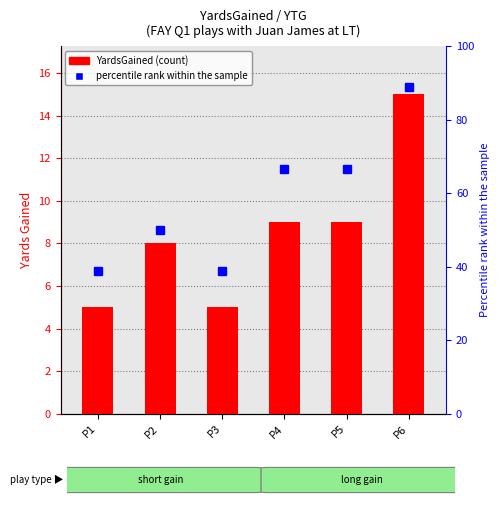

Rank the series by their average value, from highest to lowest.

percentile rank within the sample, YardsGained